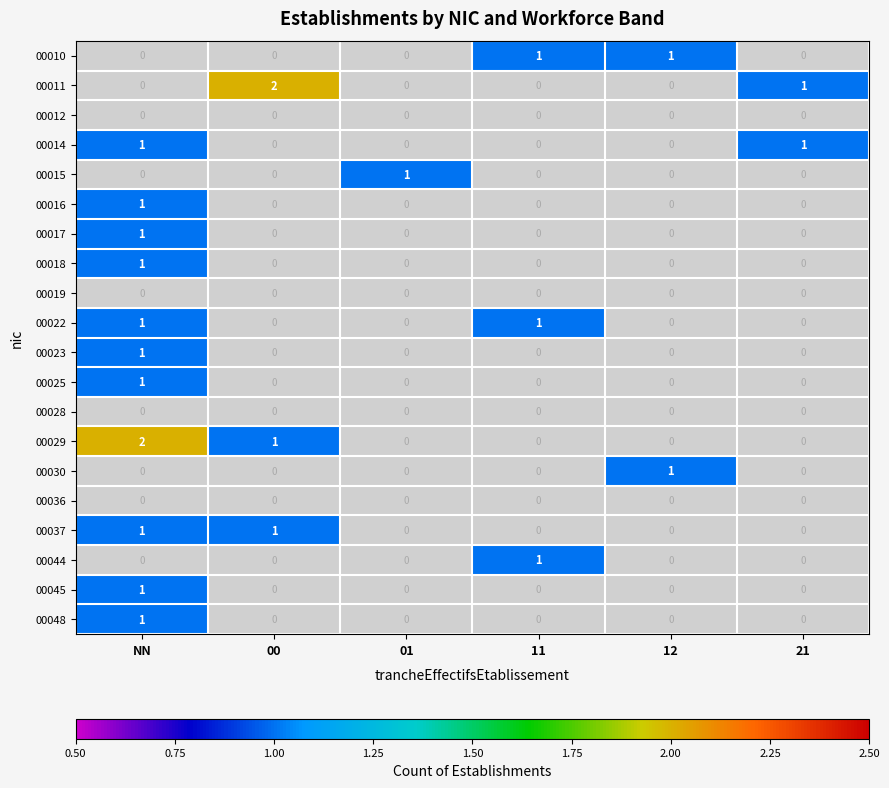

Rank the series at 01 from highest to lowest value.

00015, 00010, 00011, 00012, 00014, 00016, 00017, 00018, 00019, 00022, 00023, 00025, 00028, 00029, 00030, 00036, 00037, 00044, 00045, 00048